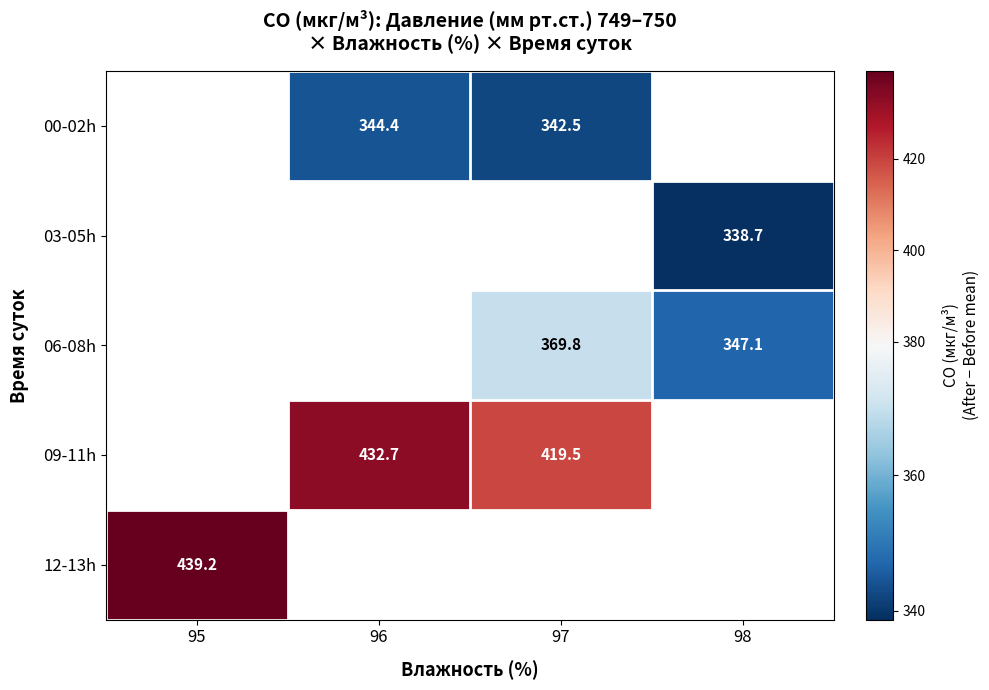

The value of 09-11h at 97 is 419.5. True or false?

True